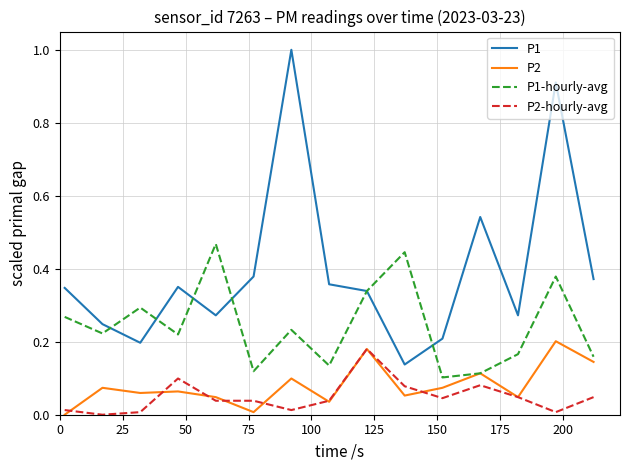

How many lines are shown in the chart?

4